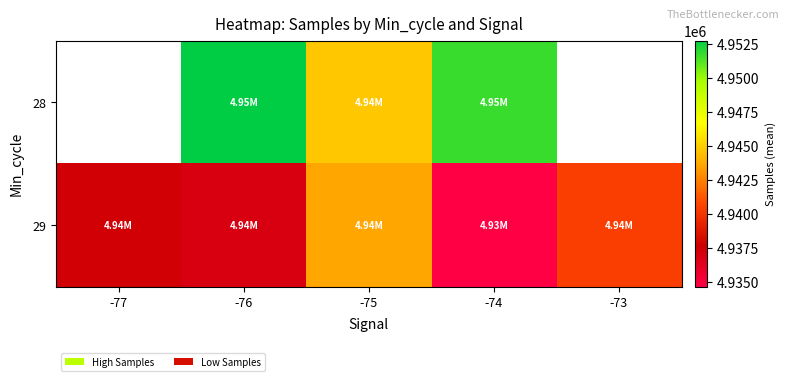

List the series in order of their peak value, highest first.

28, 29